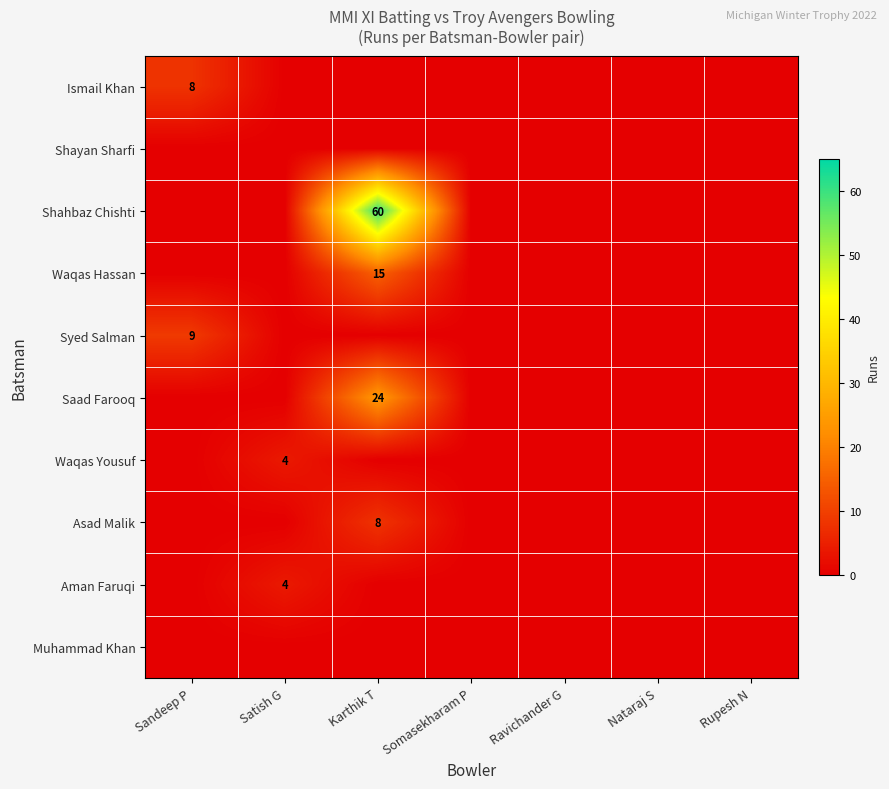

The Waqas Yousuf series shows 6 at Satish G. True or false?

False